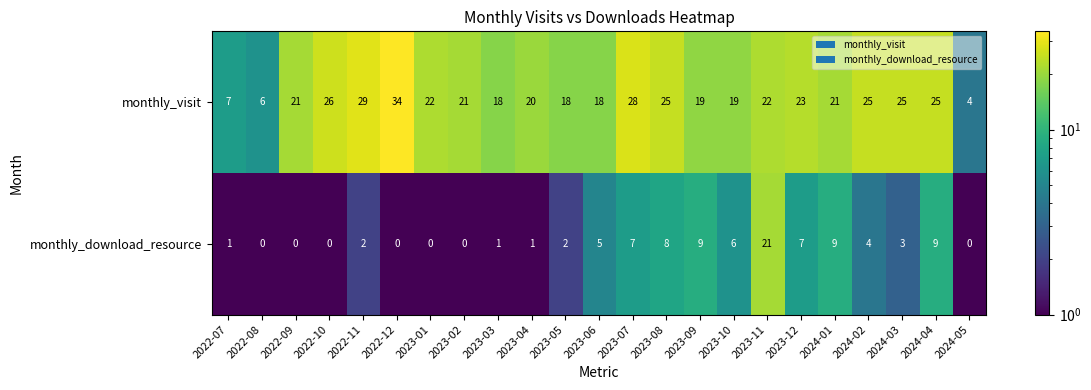

How many values in monthly_download_resource are above zero?

16